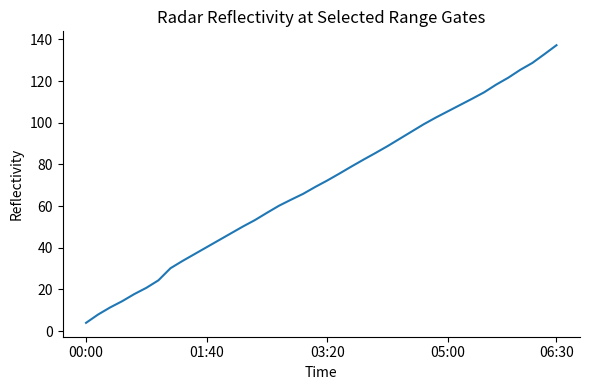

What is the difference between the maximum and minimum values?

133.2